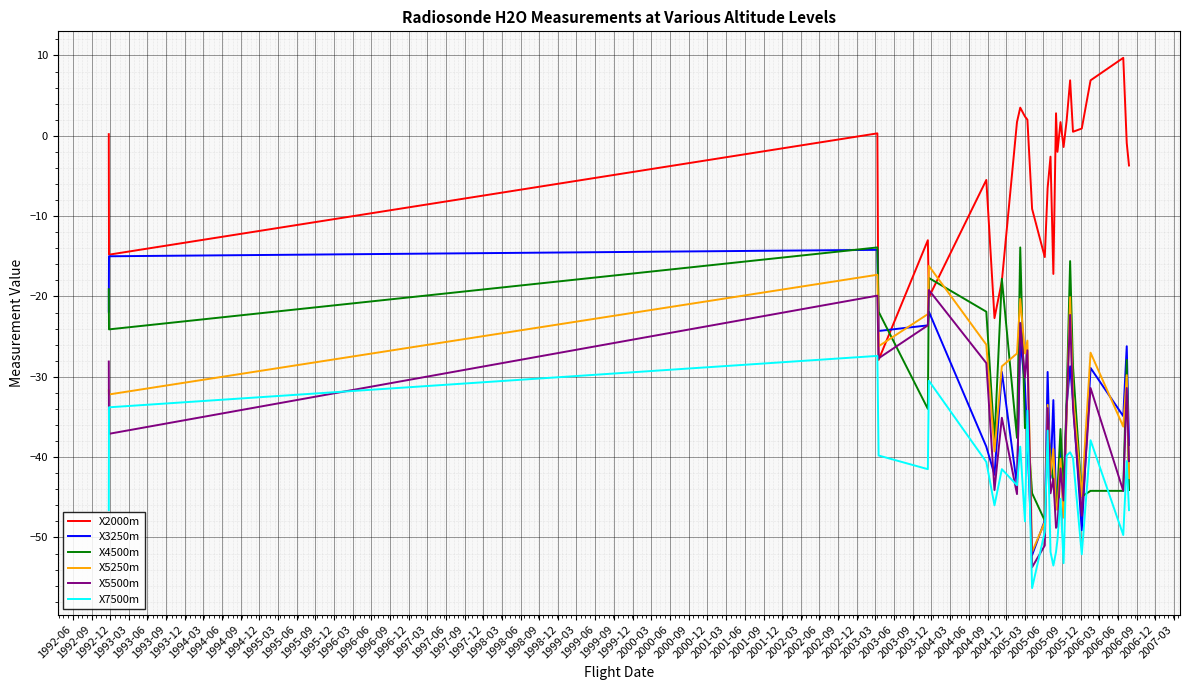

Which series has the largest total across all categories?

X2000m